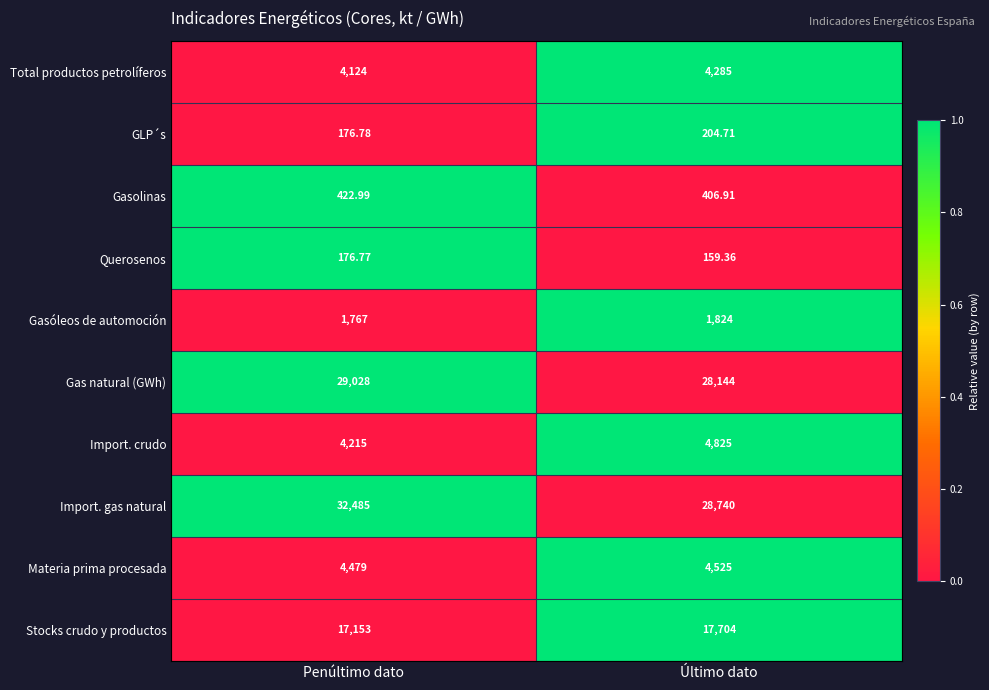

At which category is the sum across all series the highest?

Penúltimo dato